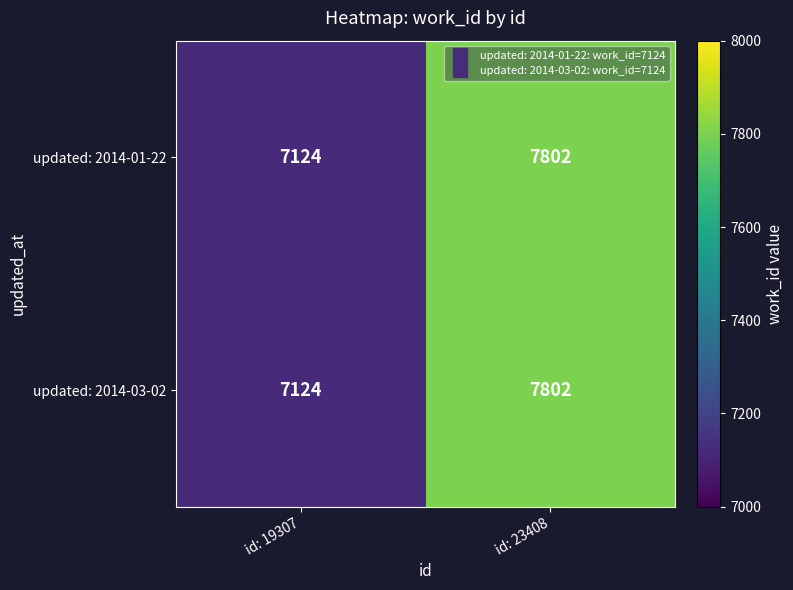

What is the sum of all updated: 2014-03-02 values?

14926